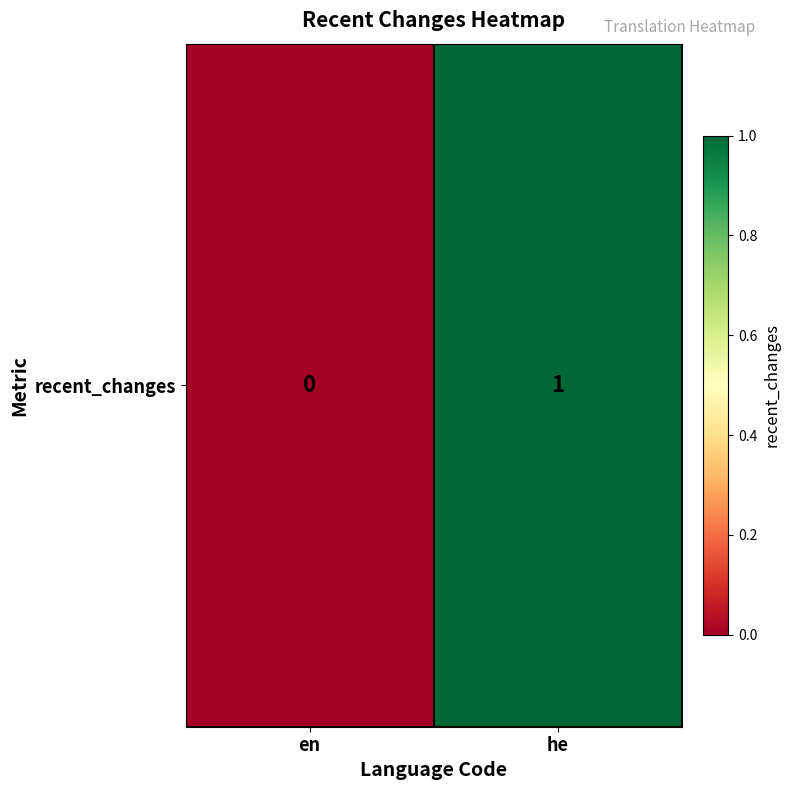

How many data points are less than 1?

1